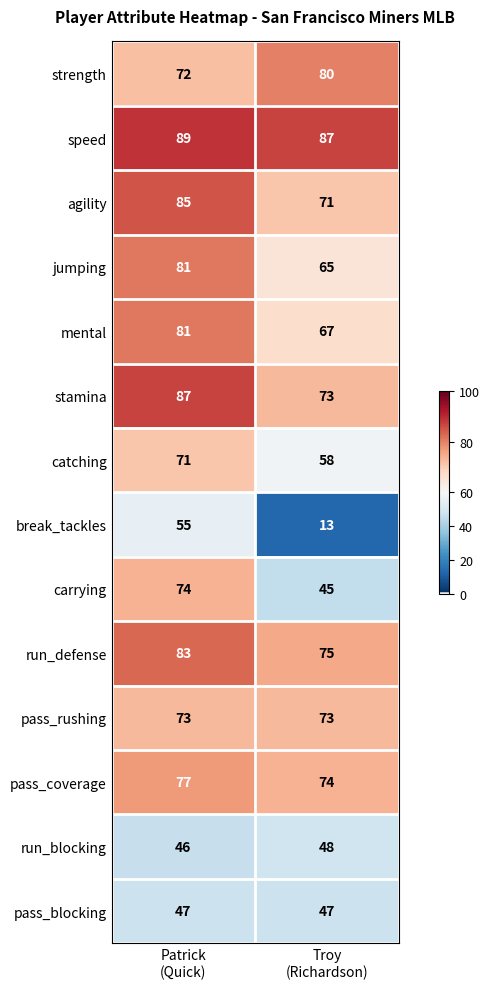

What is the maximum value shown in the chart?

89